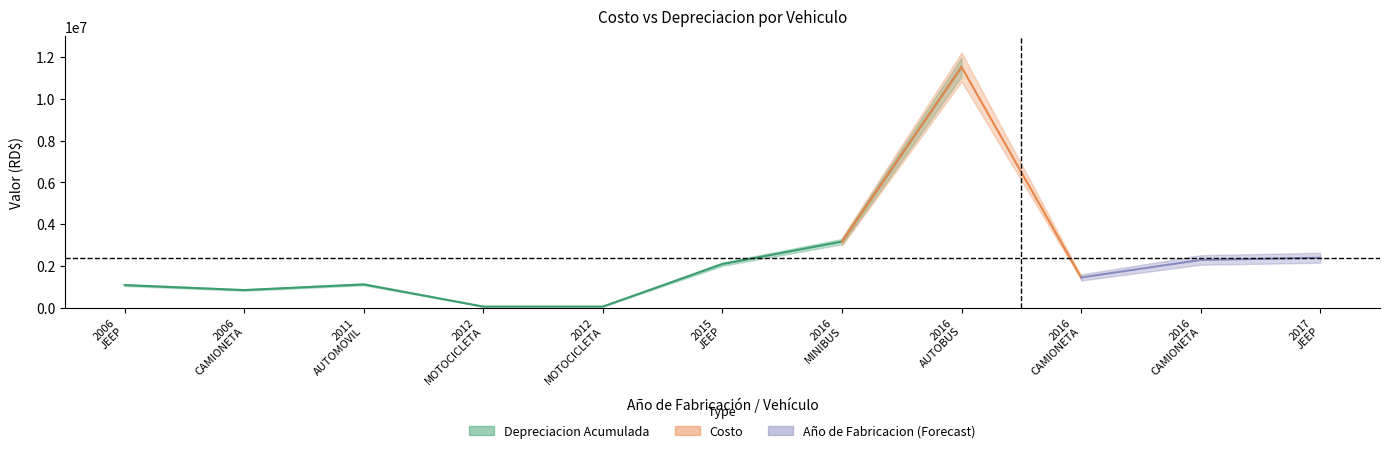

Which series has the largest total across all categories?

Costo